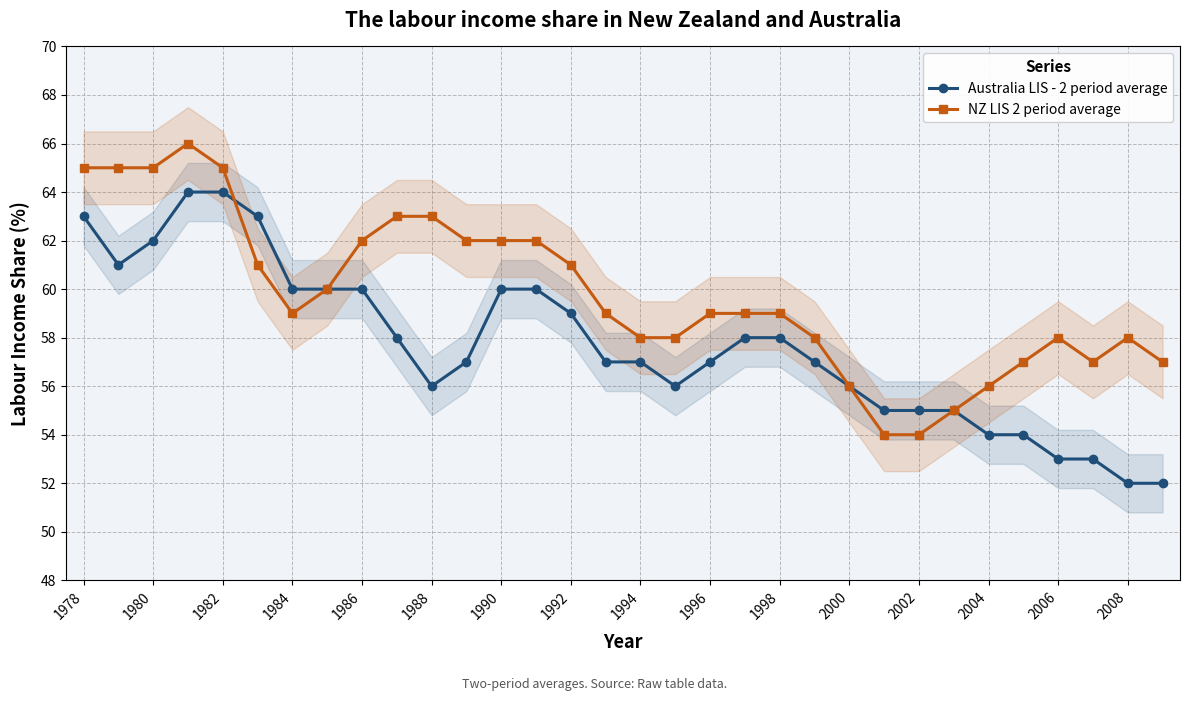

Reading left to right, list all the values displayed in this chart.

Australia LIS - 2 period average: 63.0	61.0	62.0	64.0	64.0	63.0	60.0	60.0	60.0	58.0	56.0	57.0	60.0	60.0	59.0	57.0	57.0	56.0	57.0	58.0	58.0	57.0	56.0	55.0	55.0	55.0	54.0	54.0	53.0	53.0	52.0	52.0
NZ LIS 2 period average: 65.0	65.0	65.0	66.0	65.0	61.0	59.0	60.0	62.0	63.0	63.0	62.0	62.0	62.0	61.0	59.0	58.0	58.0	59.0	59.0	59.0	58.0	56.0	54.0	54.0	55.0	56.0	57.0	58.0	57.0	58.0	57.0